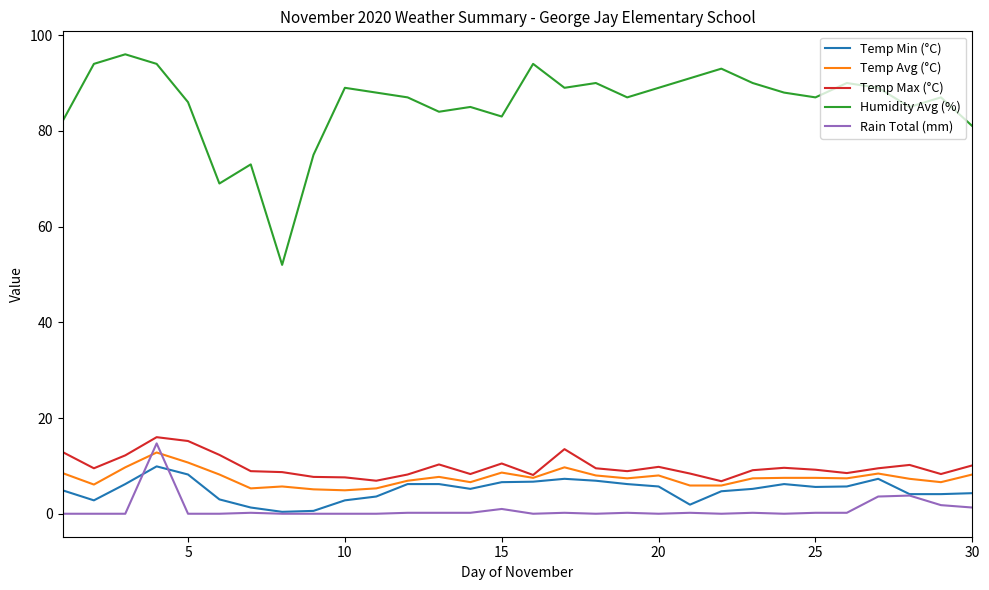

True or false: Humidity Avg (%) and Temp Min (°C) intersect in this chart.

False